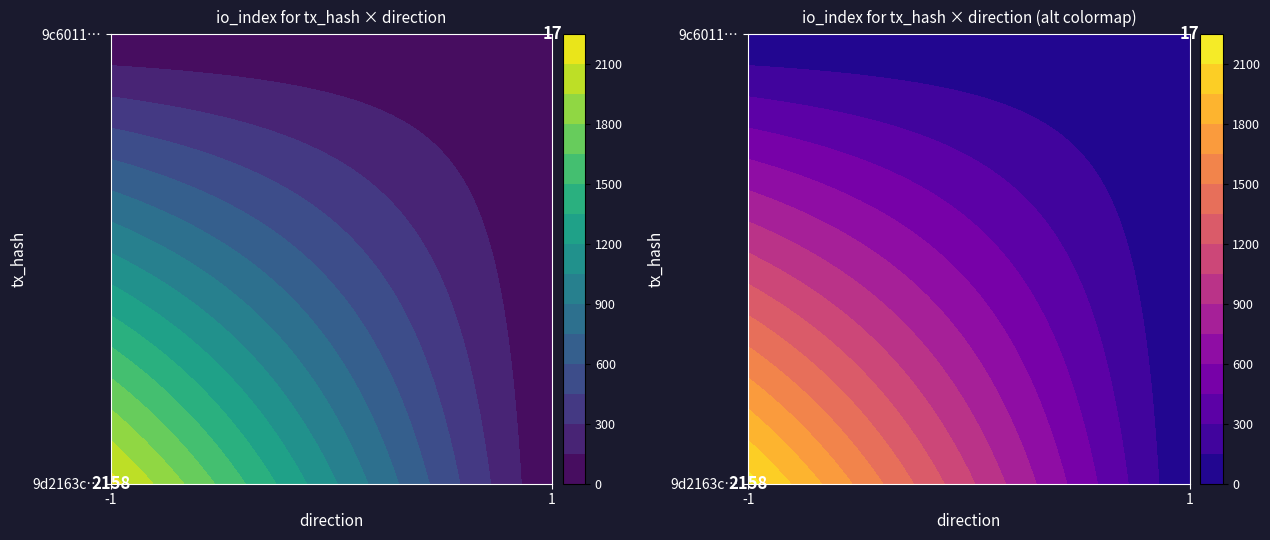

Which series changed the most between direction and io_index?

9d2163c34beb74741ea737baec13091c77c638e